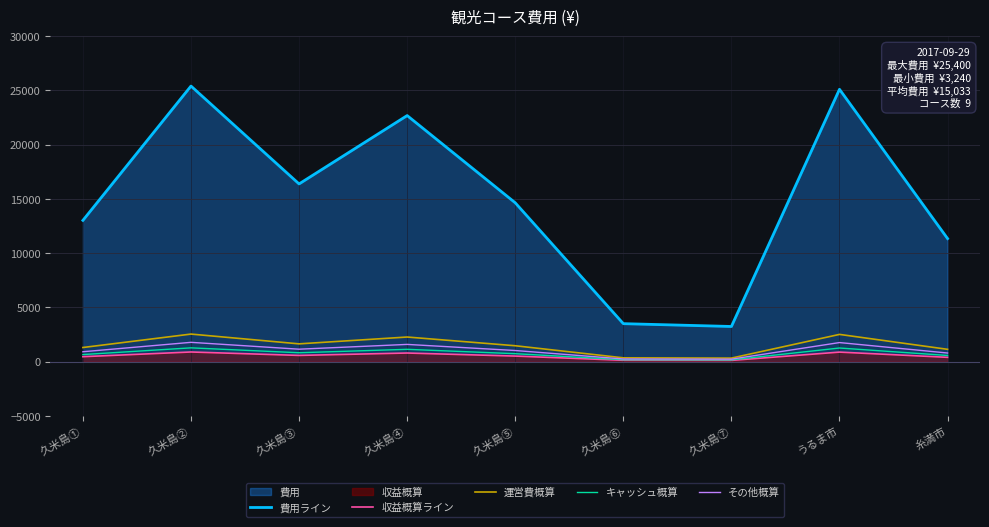

Which category has the highest value in the 運営費概算 series?

久米島②